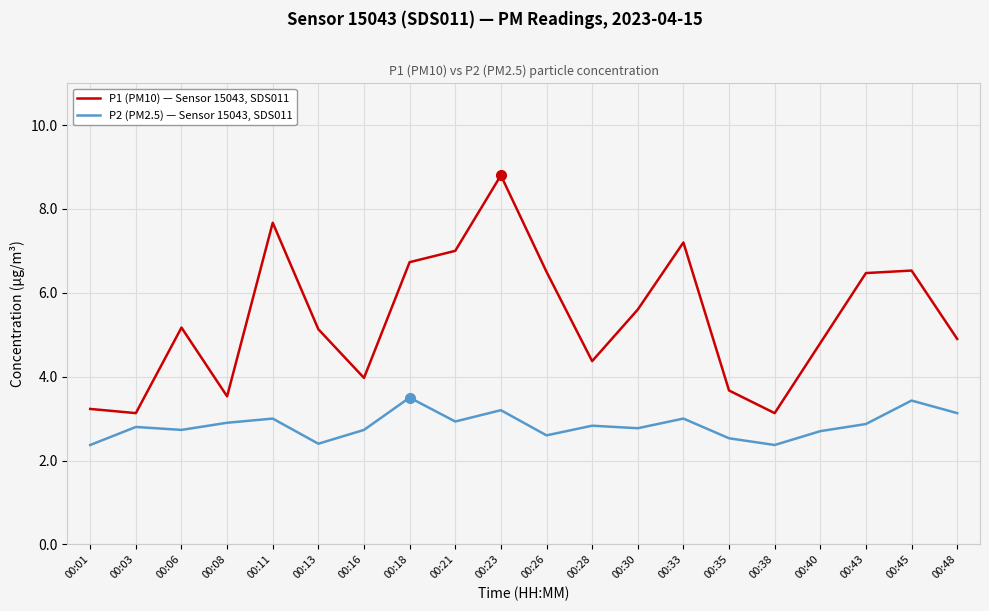

Rank the series by their average value, from highest to lowest.

P1 (PM10) — Sensor 15043, SDS011, P2 (PM2.5) — Sensor 15043, SDS011